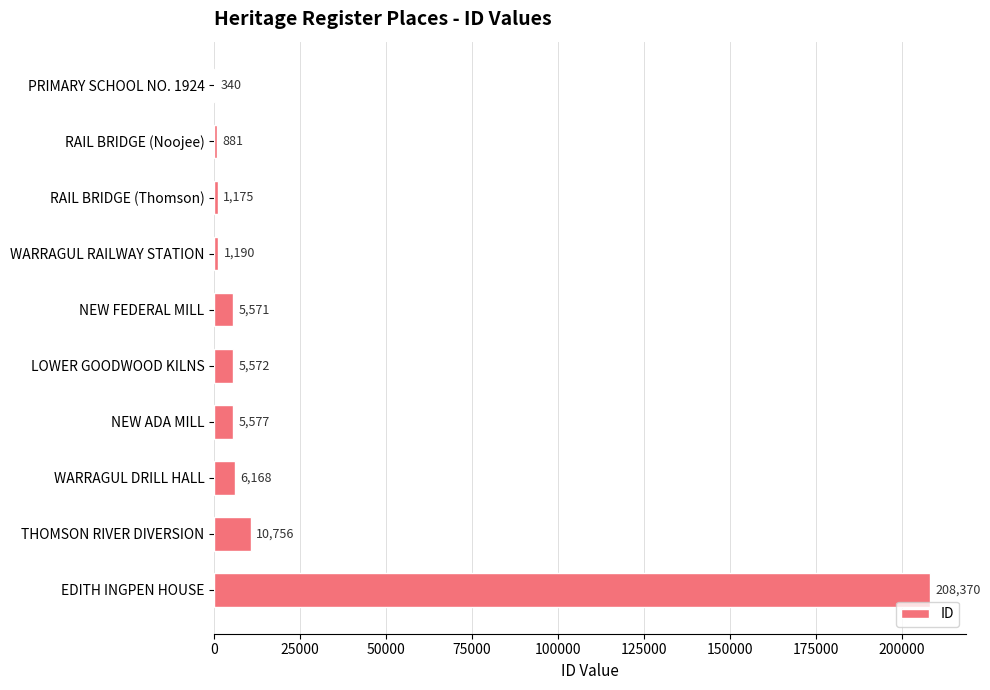

Between WARRAGUL DRILL HALL and WARRAGUL RAILWAY STATION, which is larger?

WARRAGUL DRILL HALL